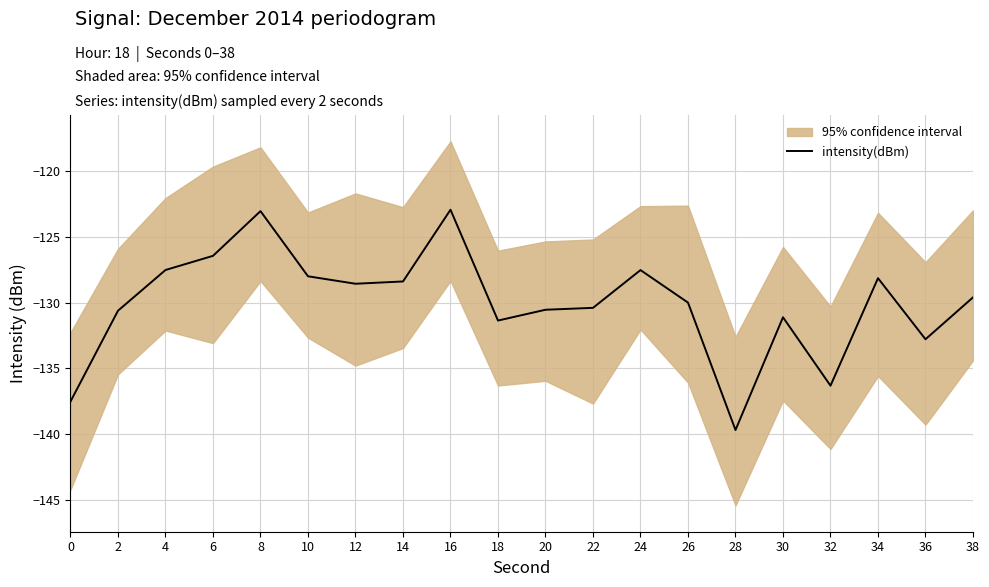

What is the sum of the values at 12 and 34?

-256.7